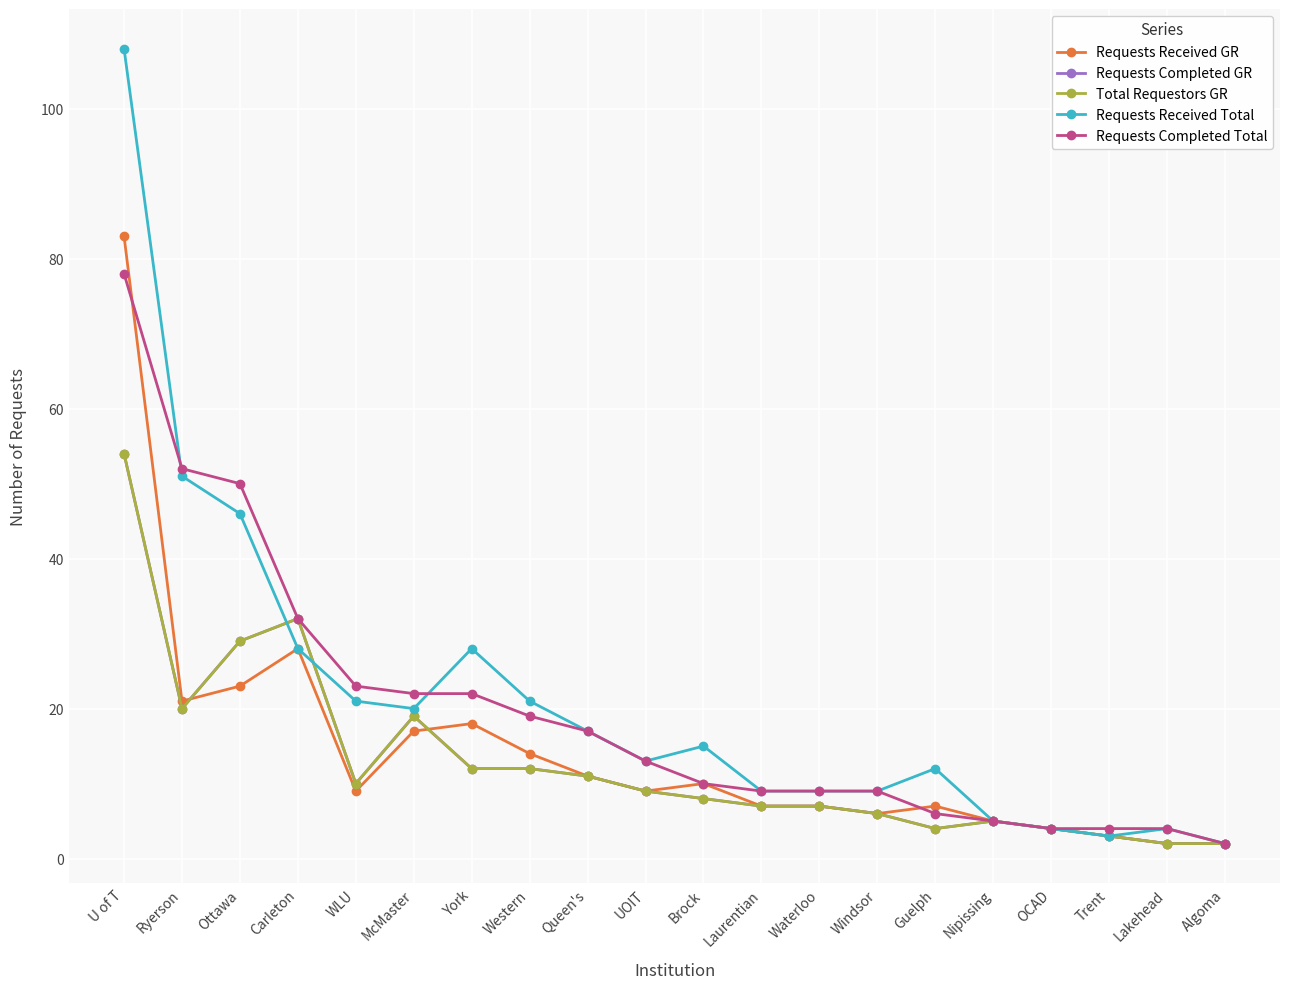

True or false: Requests Received Total and Requests Received GR cross at least once.

False